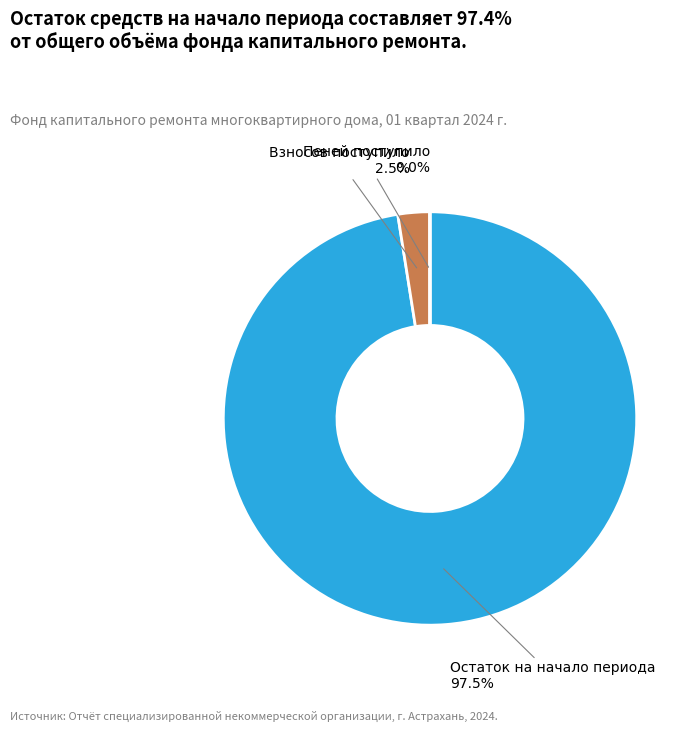

What is the largest slice in the pie chart?

Остаток на начало периода